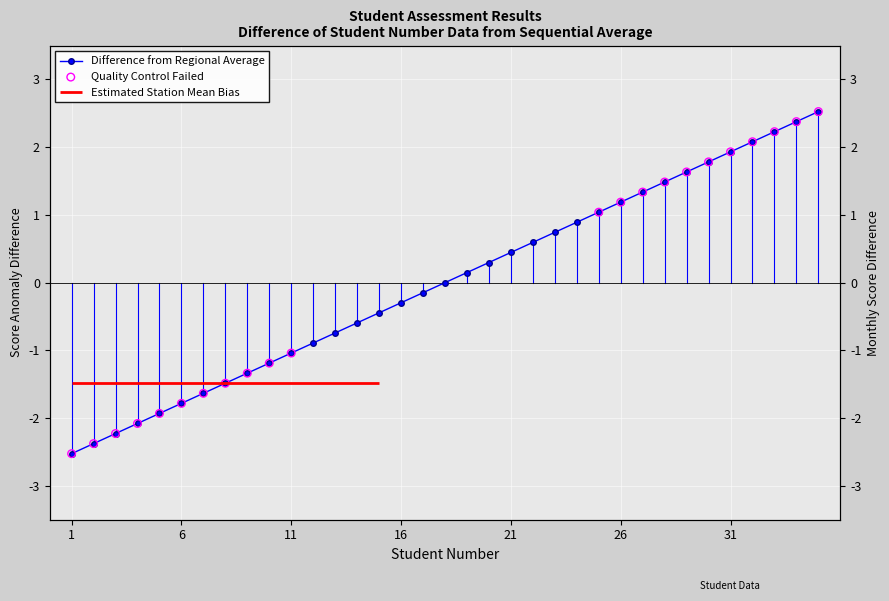

Between 2 and 11, which is larger?

11